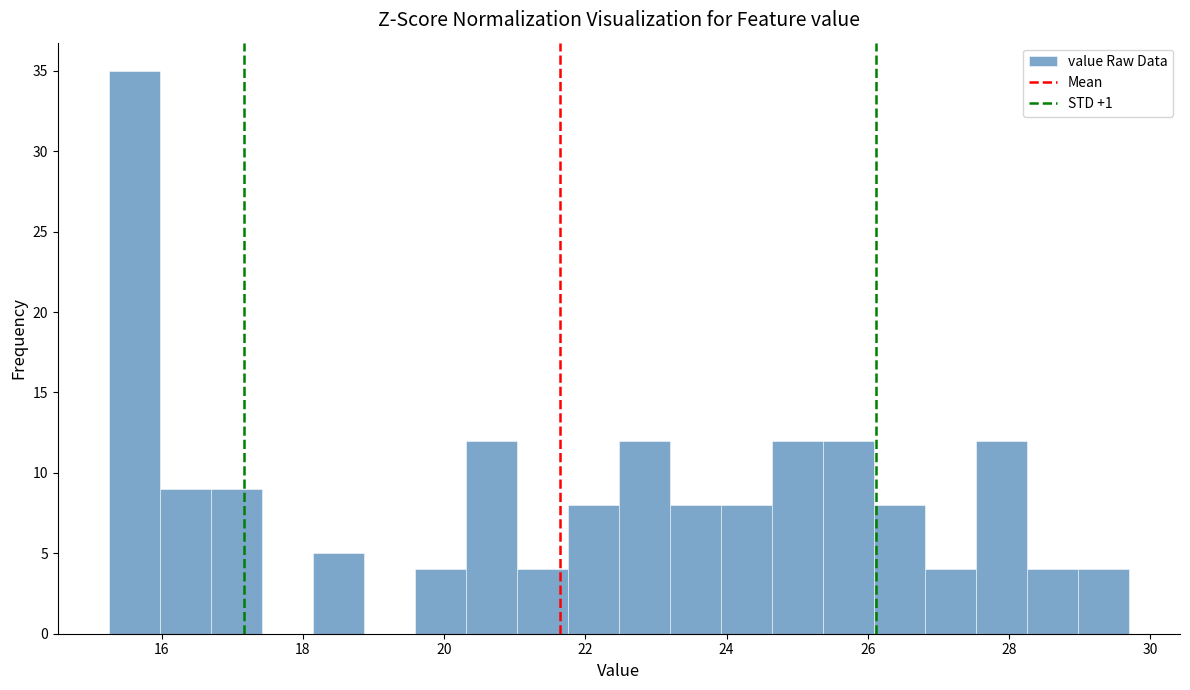

Around what value on the x-axis is the tallest bar? Give the approximate position of its centre, as read against the axis.

15.6